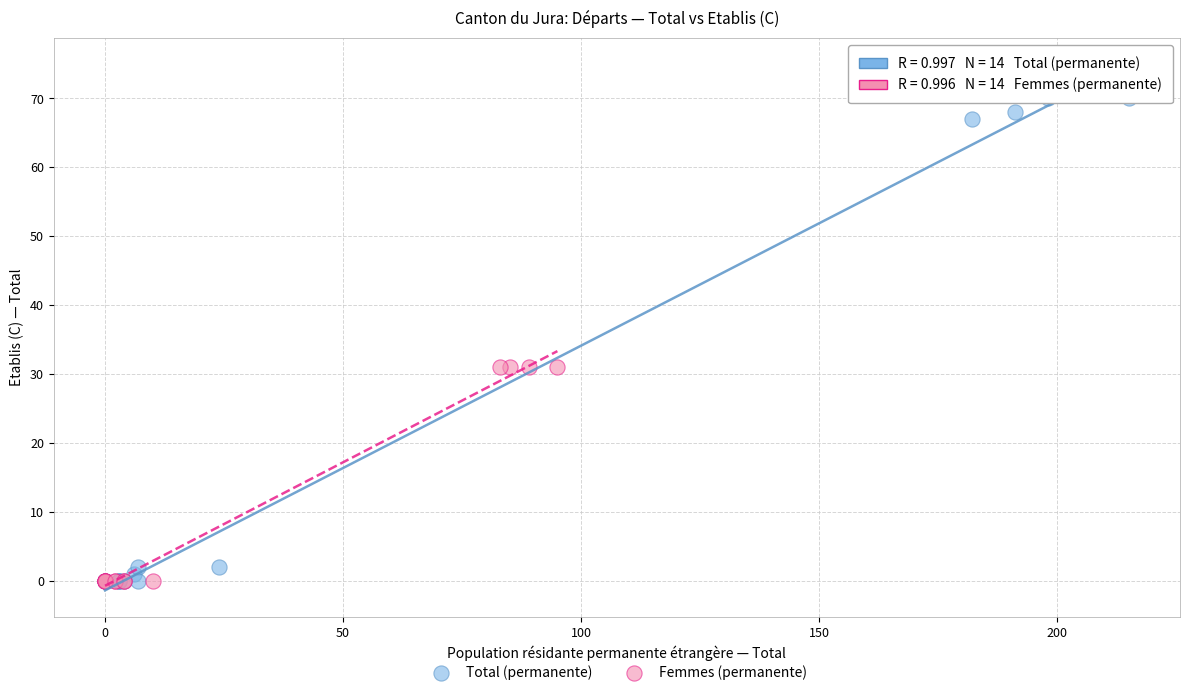

Which series contains the highest Y value?

Total (permanente)